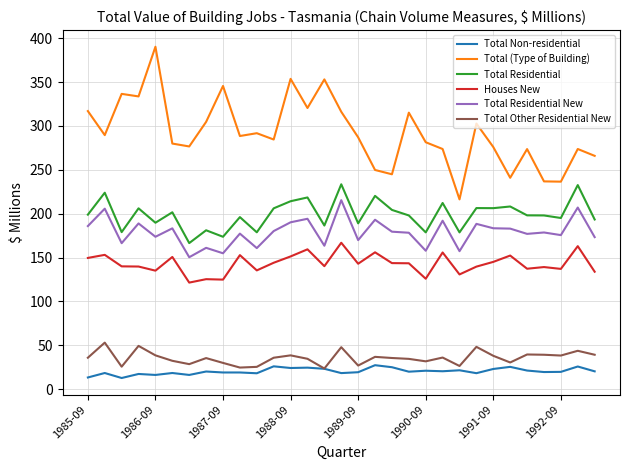

How many lines are shown in the chart?

6